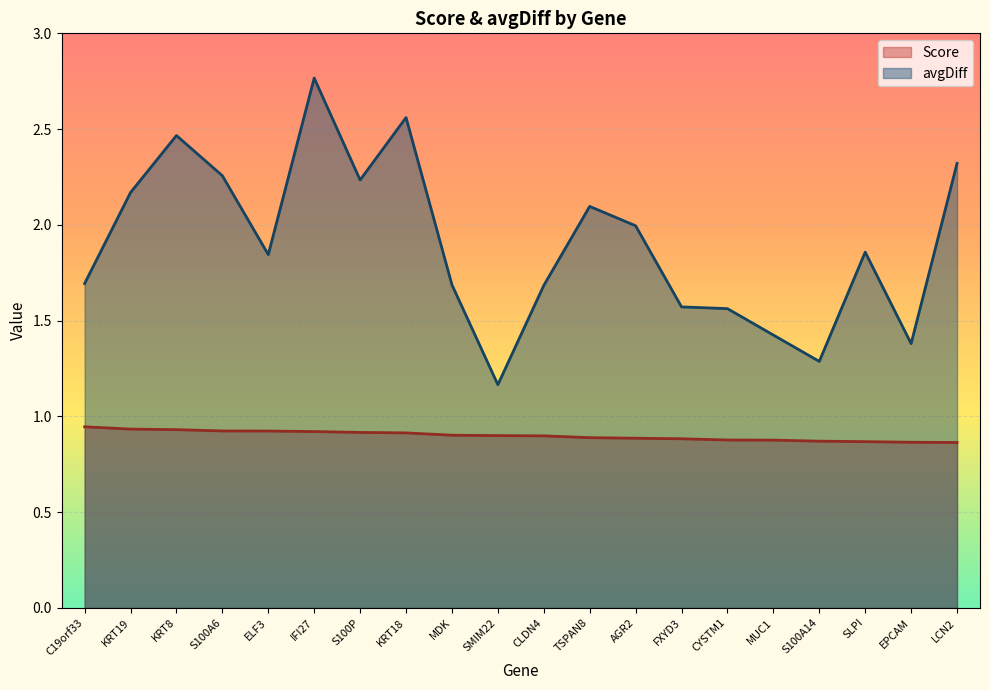

The value of Score at C19orf33 is 0.9. True or false?

True